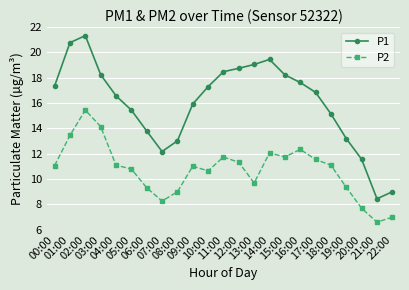

True or false: P2 and P1 intersect in this chart.

False